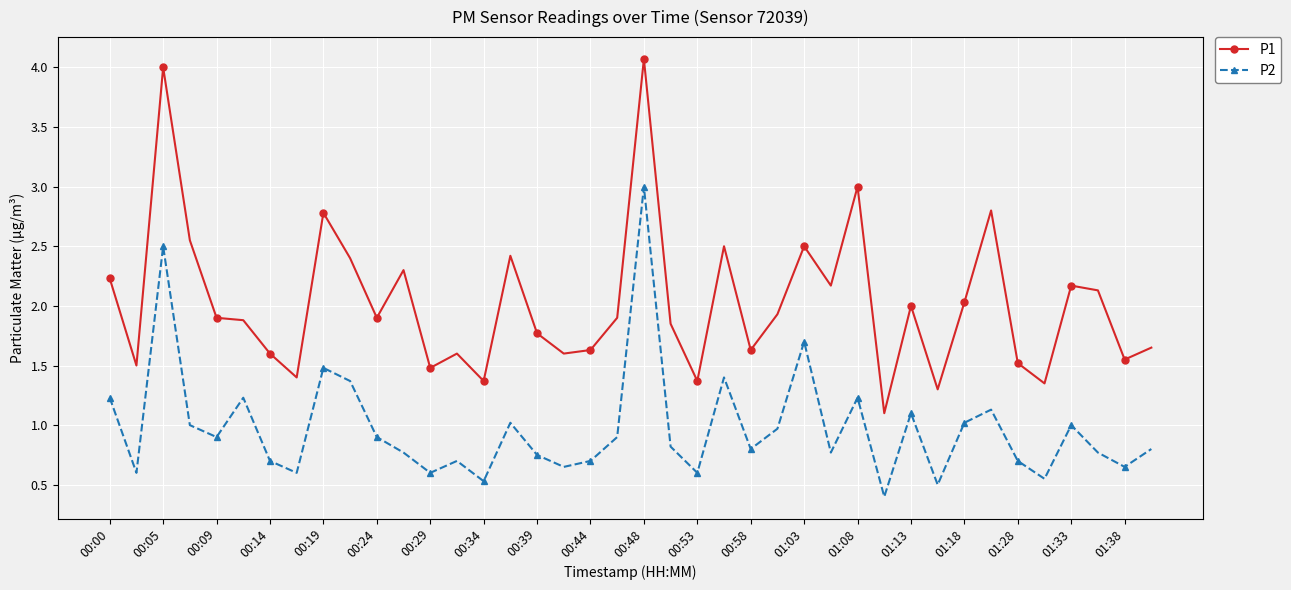

What is the value of the P1 point at the 30th from the left?

1.1